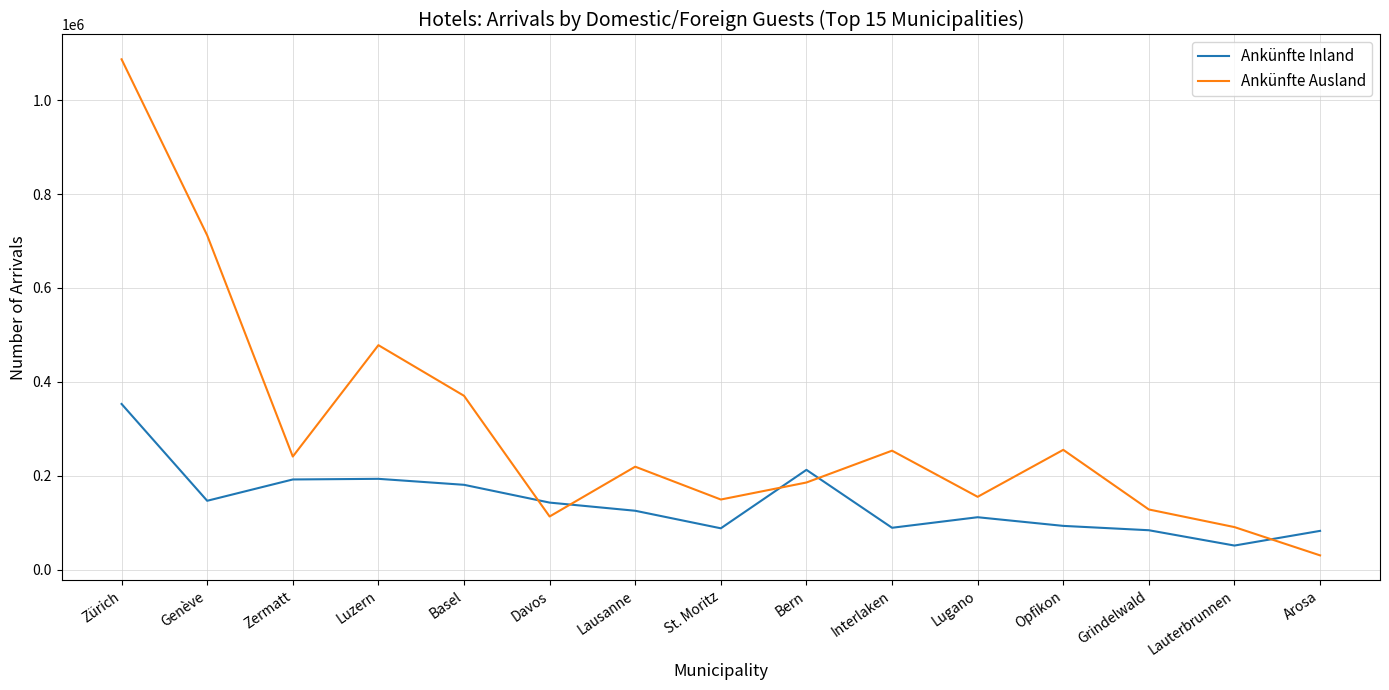

Rank the series by their maximum value, from highest to lowest.

Ankünfte Ausland, Ankünfte Inland